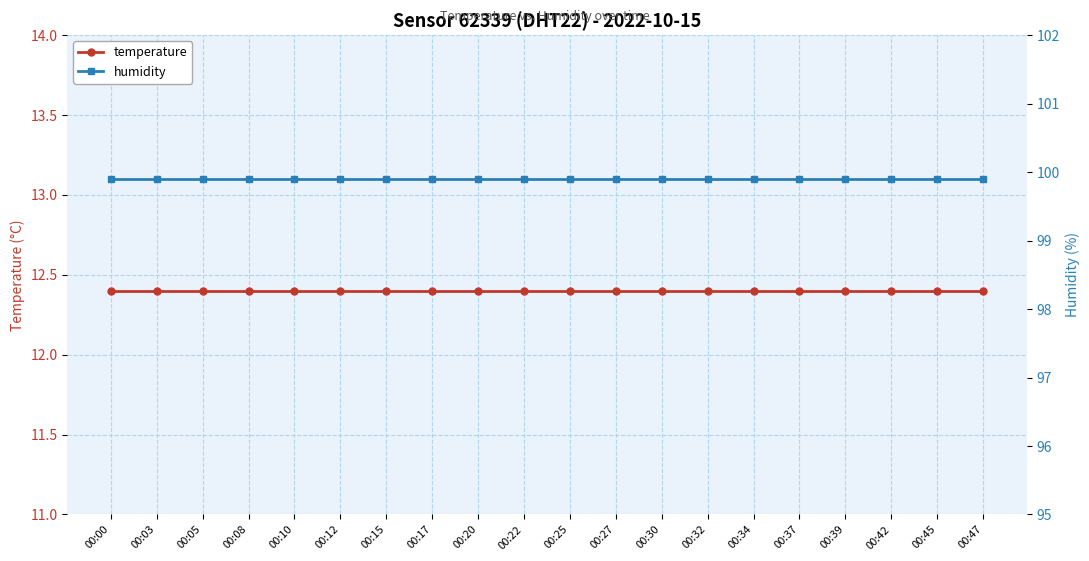

The humidity series shows 24.8 at 00:47. True or false?

False